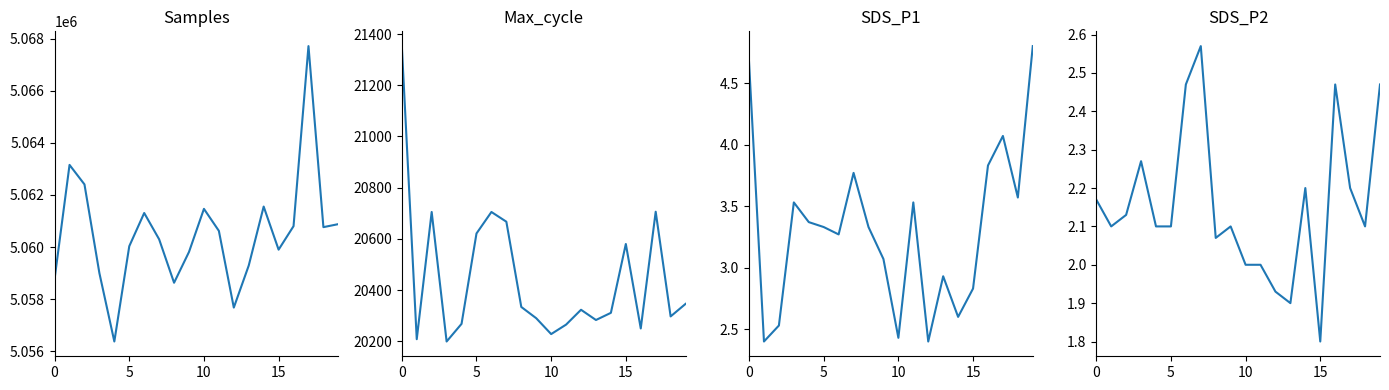

True or false: SDS_P2 and Max_cycle intersect in this chart.

False